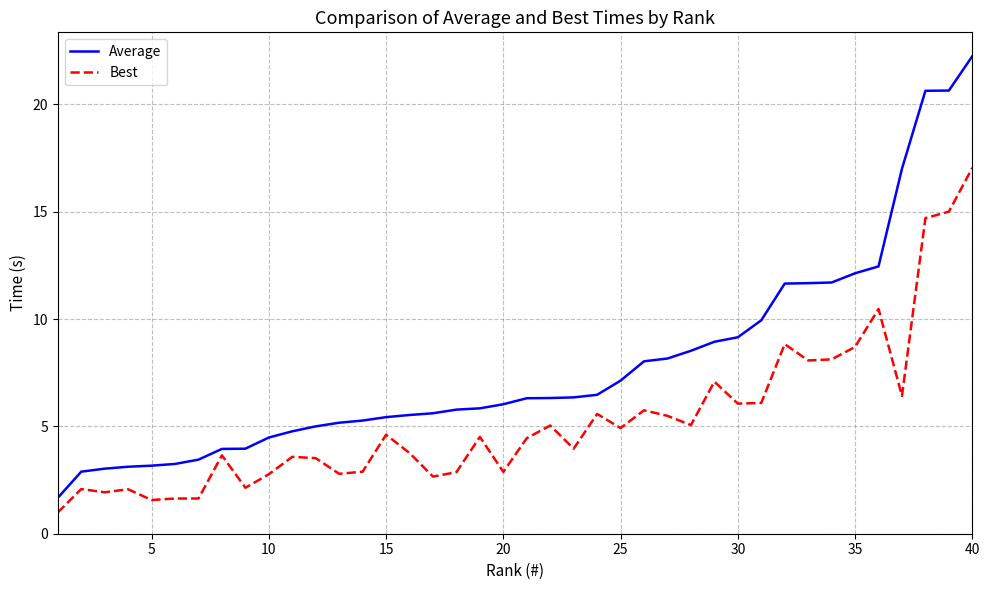

Which series has the largest range (max minus min)?

Average